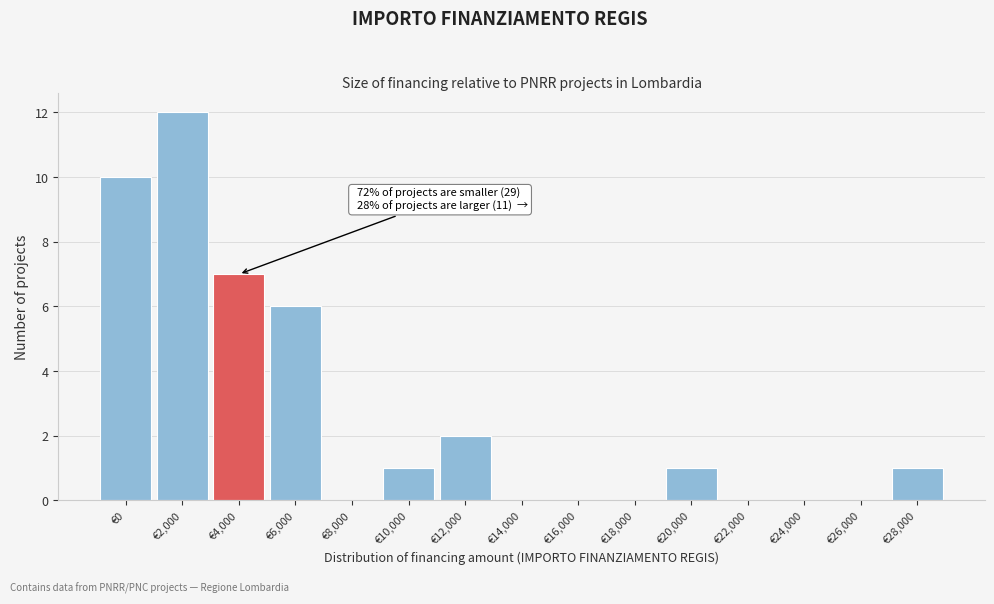

Reading left to right, transcribe all the data shown in this chart.

€0=10	€2,000=12	€4,000=7	€6,000=6	€8,000=0	€10,000=1	€12,000=2	€14,000=0	€16,000=0	€18,000=0	€20,000=1	€22,000=0	€24,000=0	€26,000=0	€28,000=1